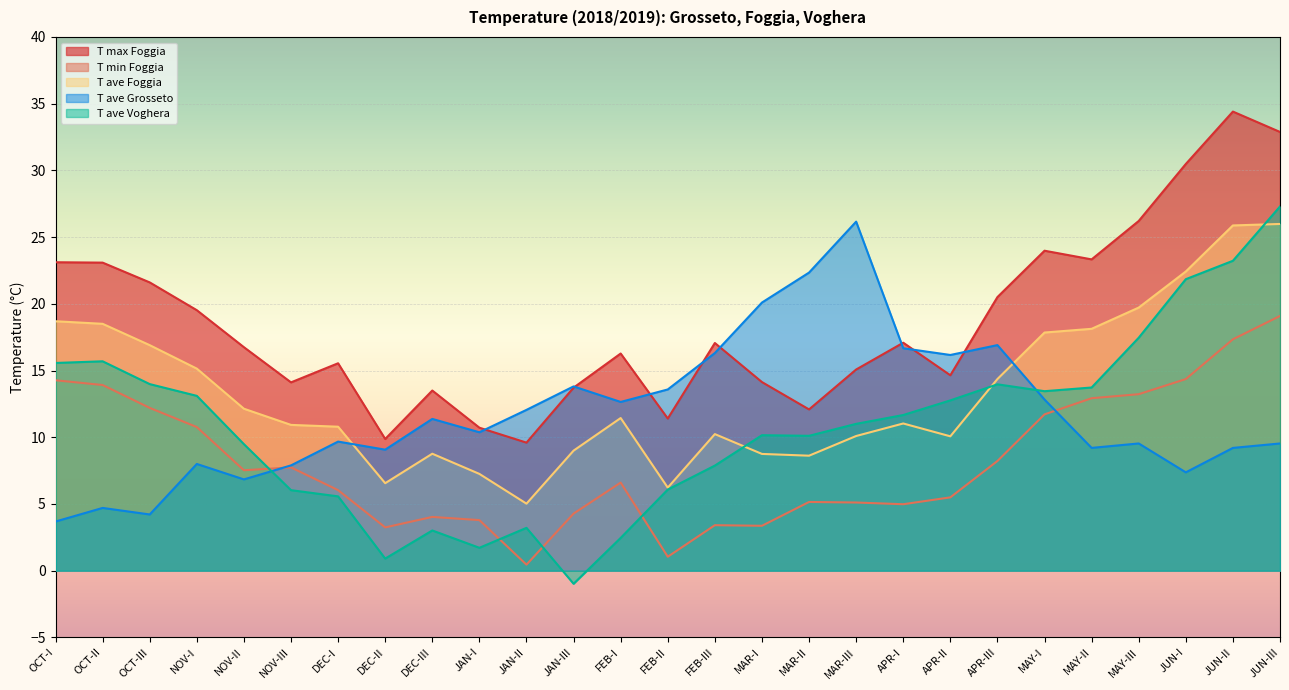

At which label is T max Foggia closest to 22?

OCT-III